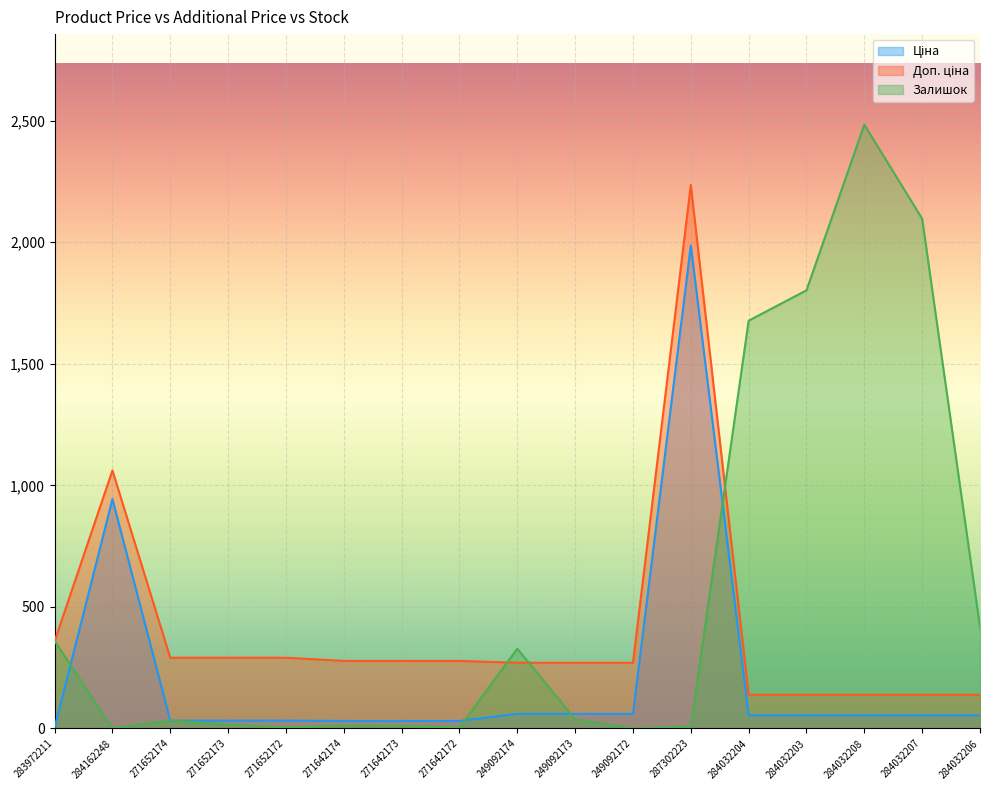

Does the chart display data point markers on the line(s)?

No